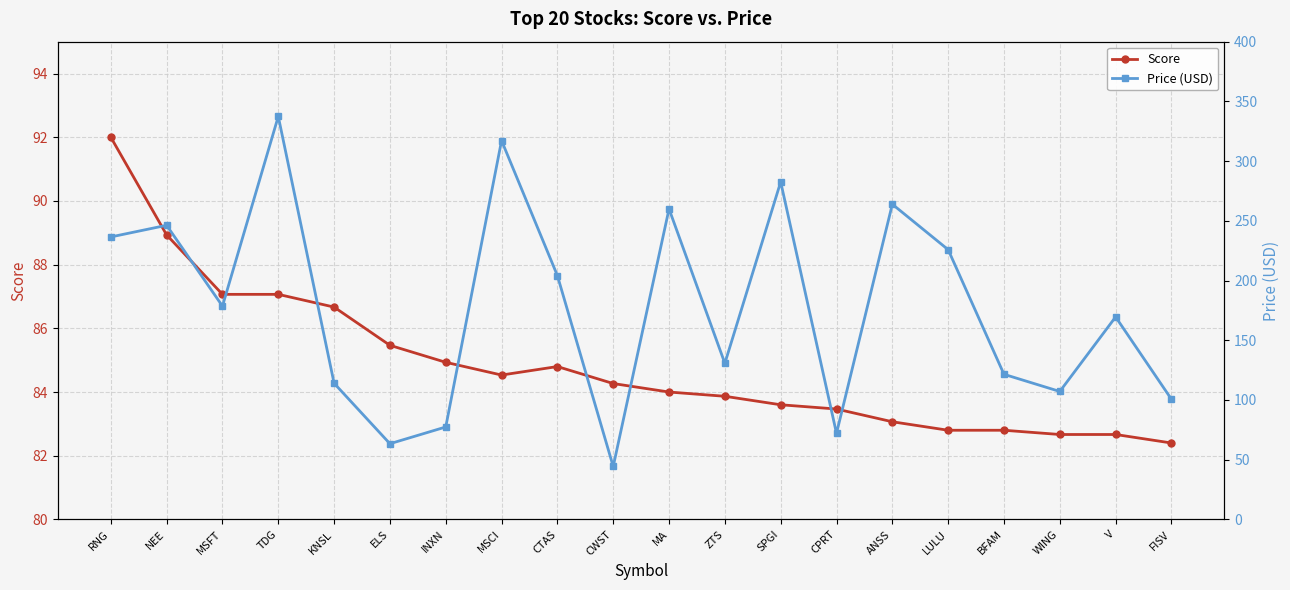

What is the label of the 6th point from the right?

ANSS